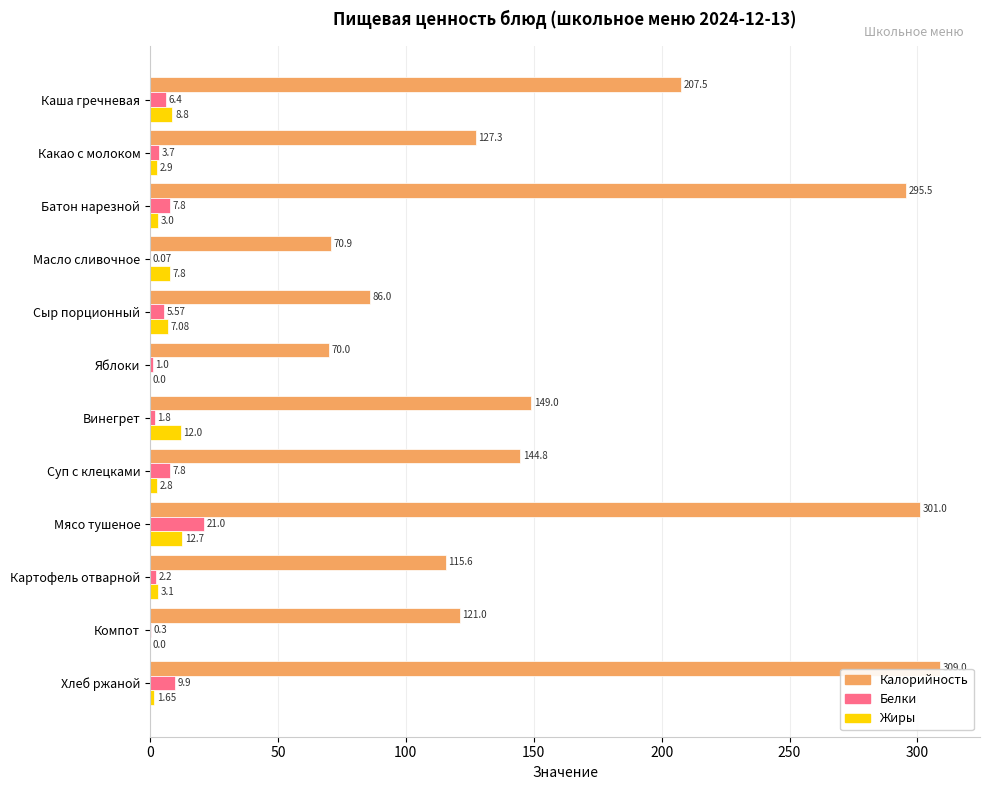

Is the value of Белки at Картофель отварной greater than the value of Калорийность at Какао с молоком?

No